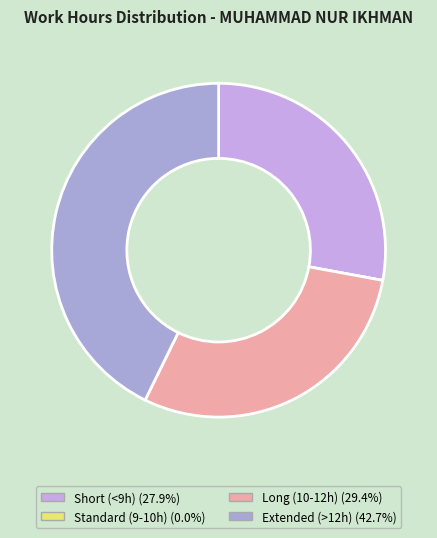

Is there a majority slice in this chart?

No